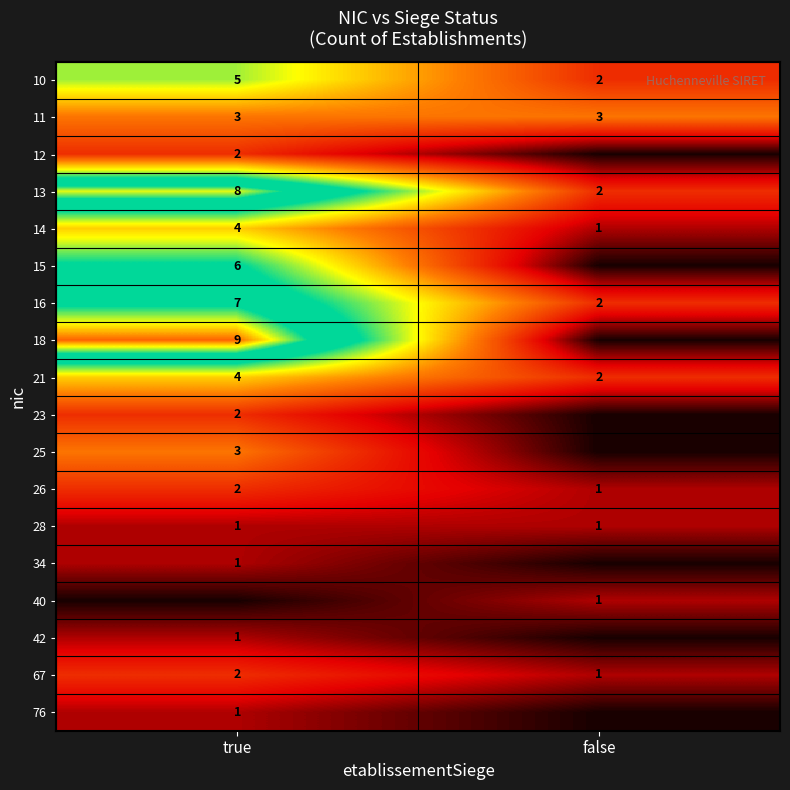

Which category has the lowest value in the 13 series?

false